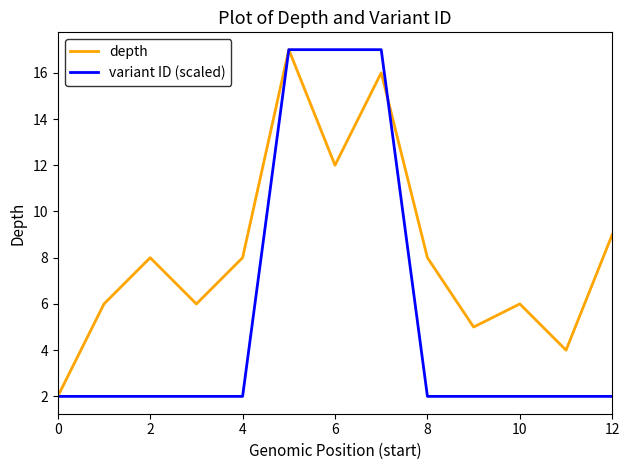

Rank the series by their average value, from highest to lowest.

depth, variant ID (scaled)